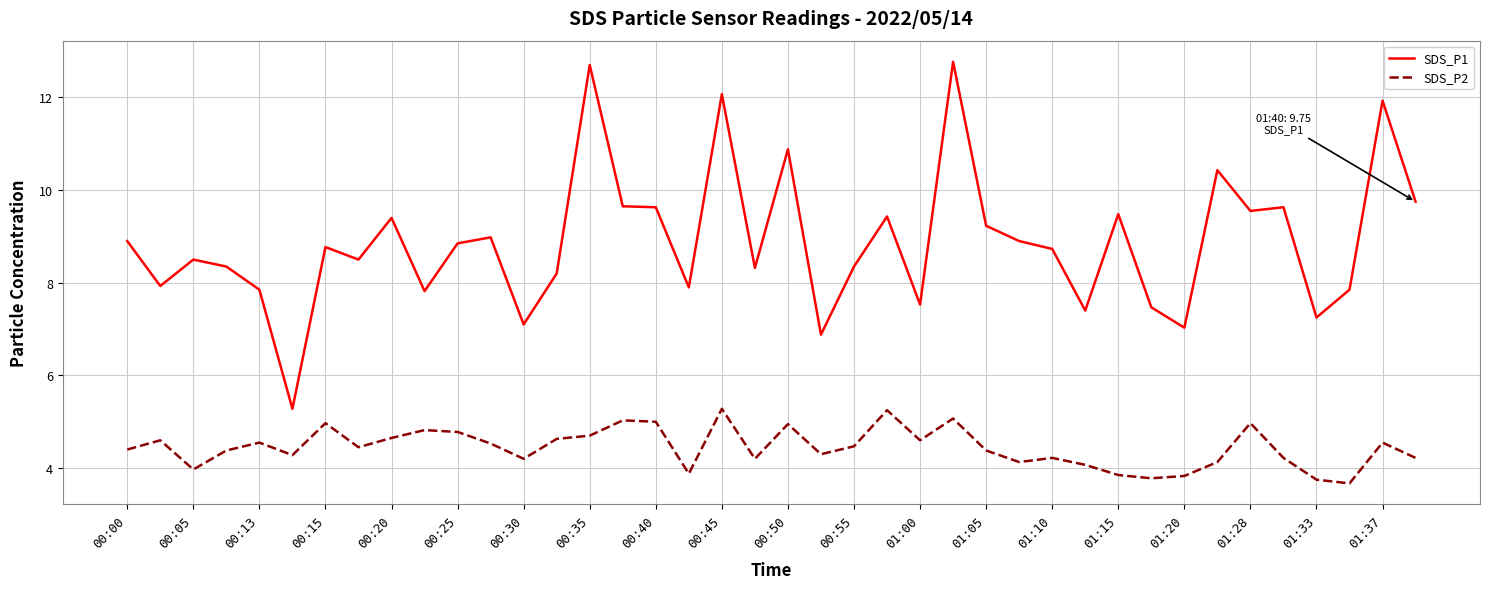

True or false: SDS_P2 and SDS_P1 cross at least once.

False